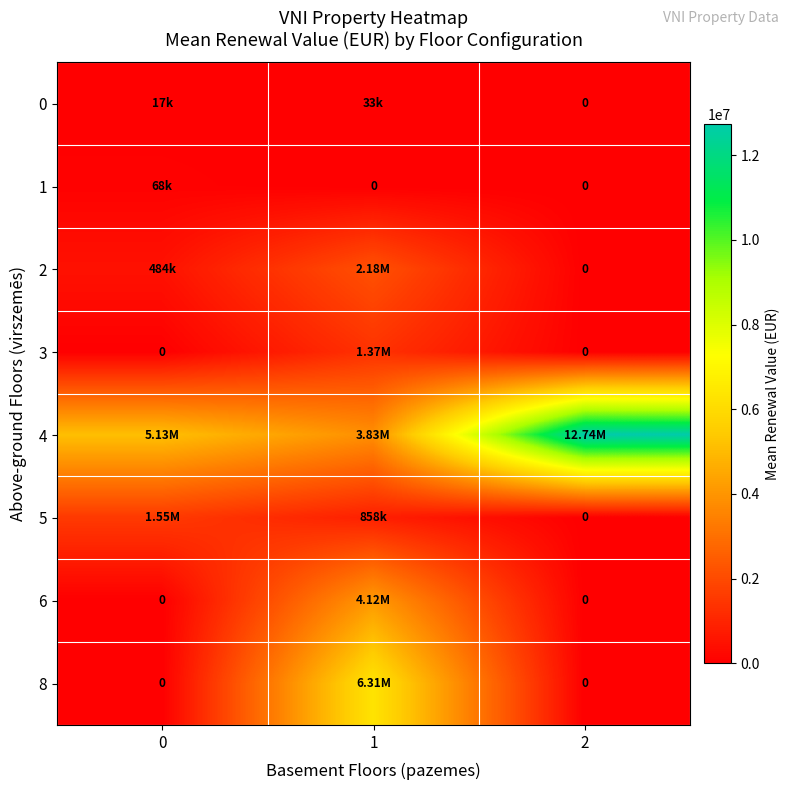

At how many categories does at least one series exceed 1605091?

3